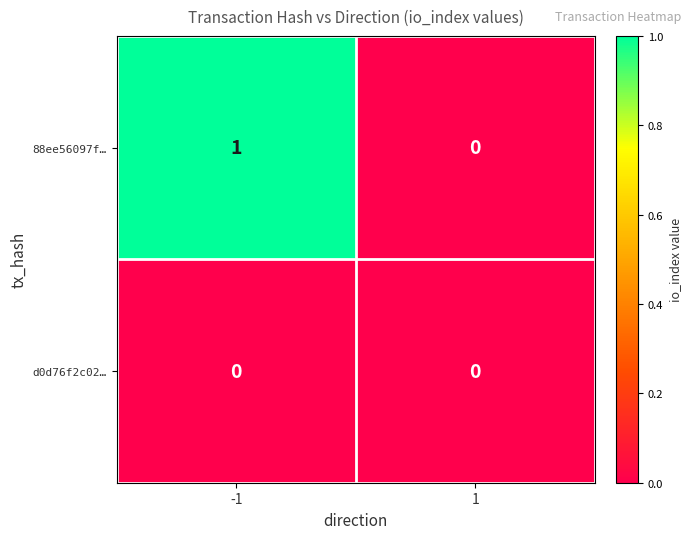

Rank the series by their average value, from lowest to highest.

d0d76f2c02…, 88ee56097f…